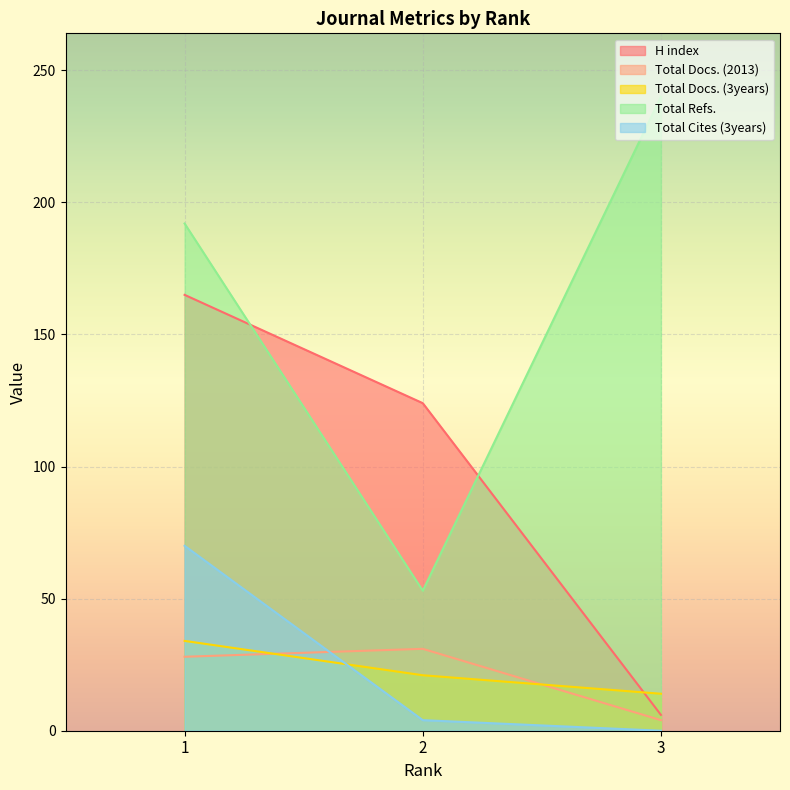

How many data points in Total Docs. (2013) are above 28?

1